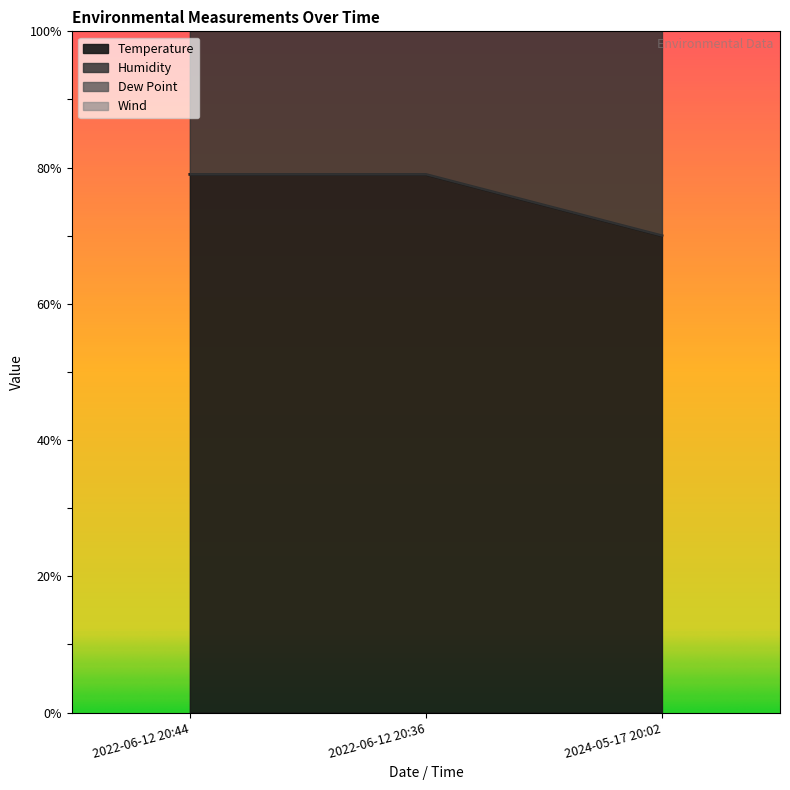

Rank the categories by Temperature value from highest to lowest.

2022-06-12 20:44, 2022-06-12 20:36, 2024-05-17 20:02